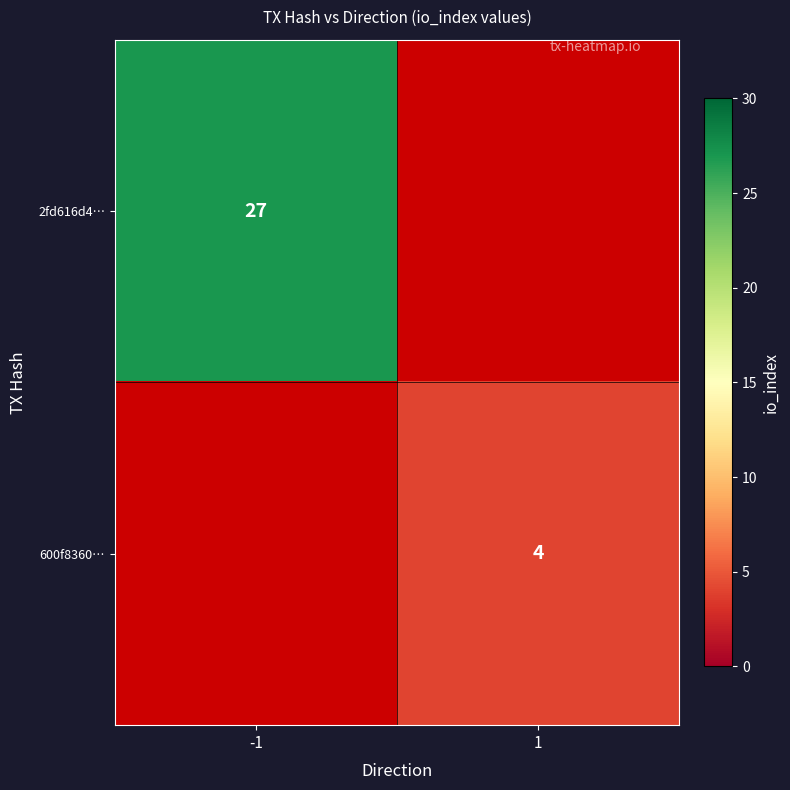

Is the value of 600f8360… at 1 greater than the value of 2fd616d4… at -1?

No